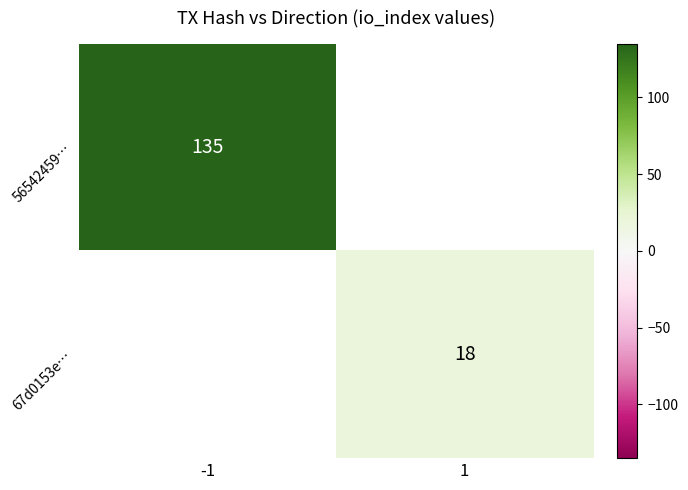

True or false: 67d0153e… has a value of 18 at 1.

True